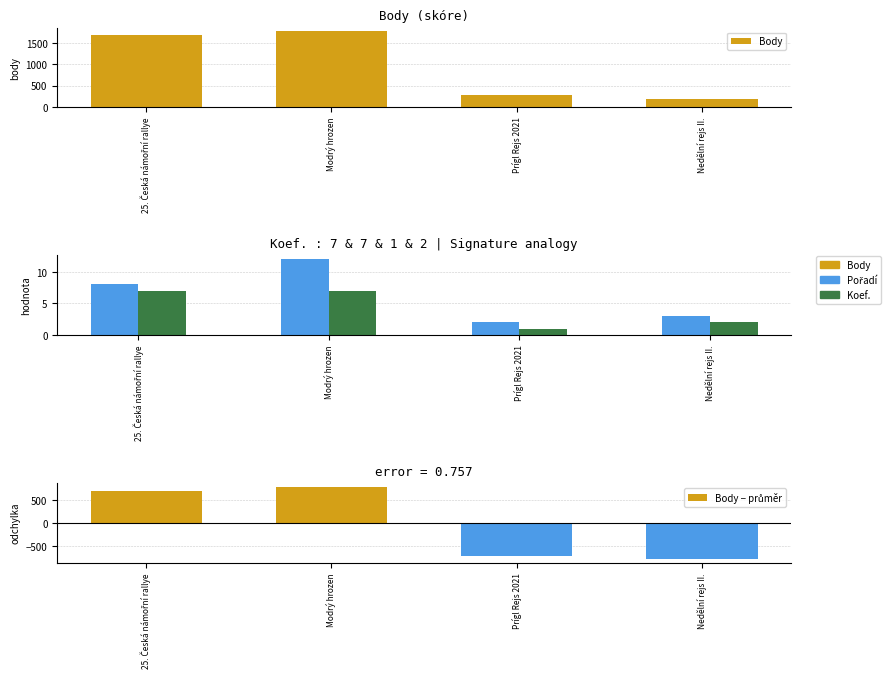

What value does the Pořadí series have at Prígl Rejs 2021?

2